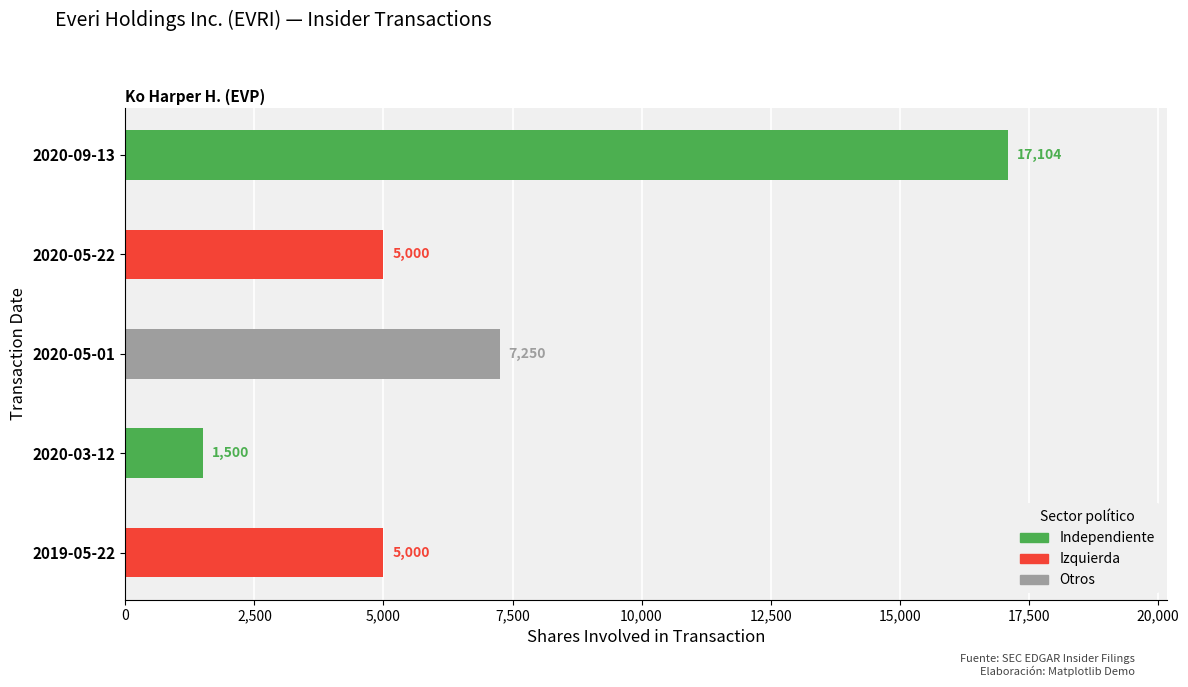

What value does the Independent series have at 2,500?

1500.0